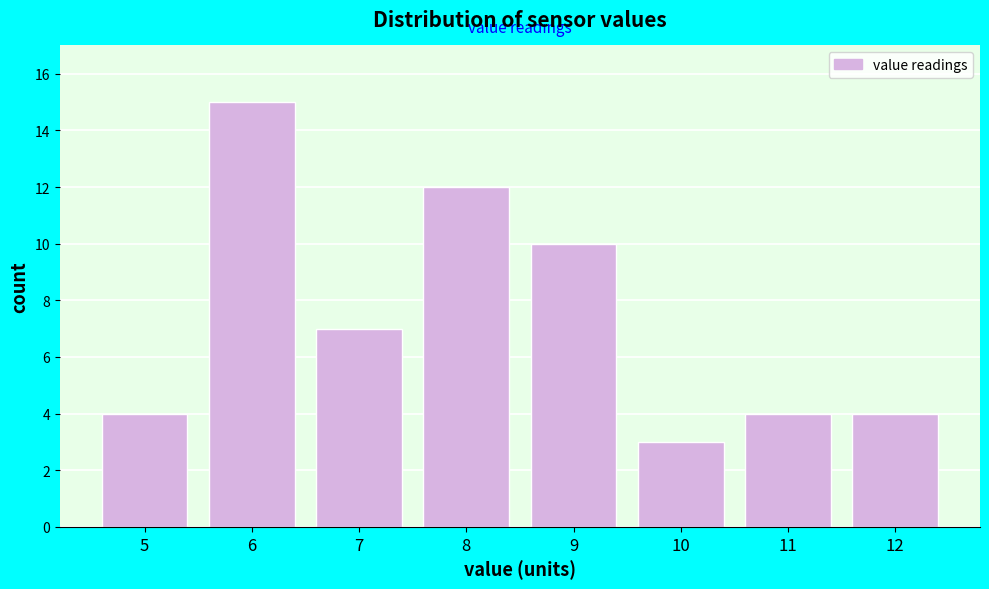

Reading right to left, what are all the values shown in this chart?

4	4	3	10	12	7	15	4